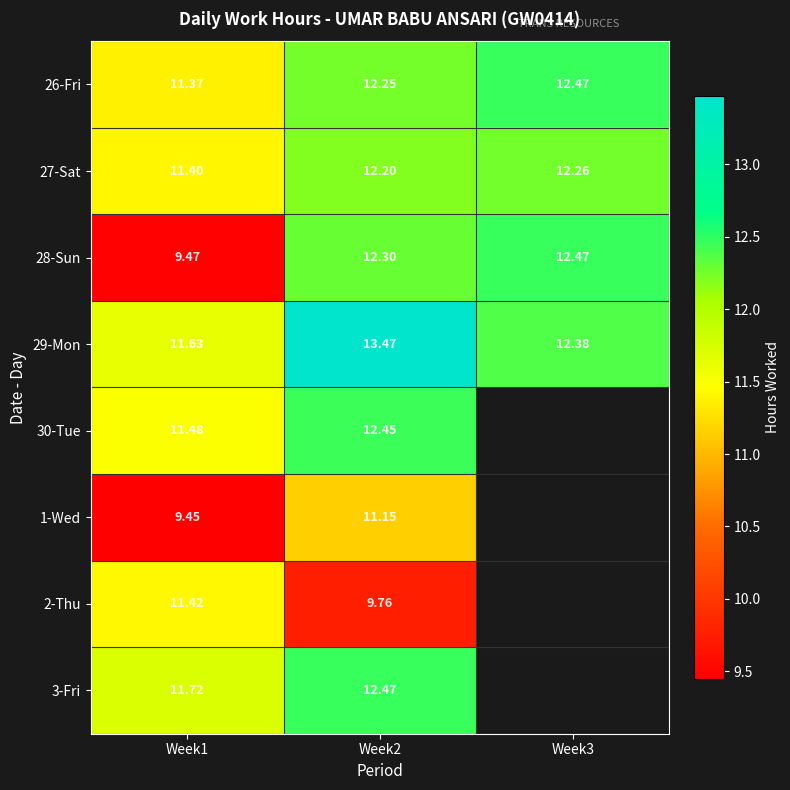

Which has a higher value, Week1 or Week3?

Week3